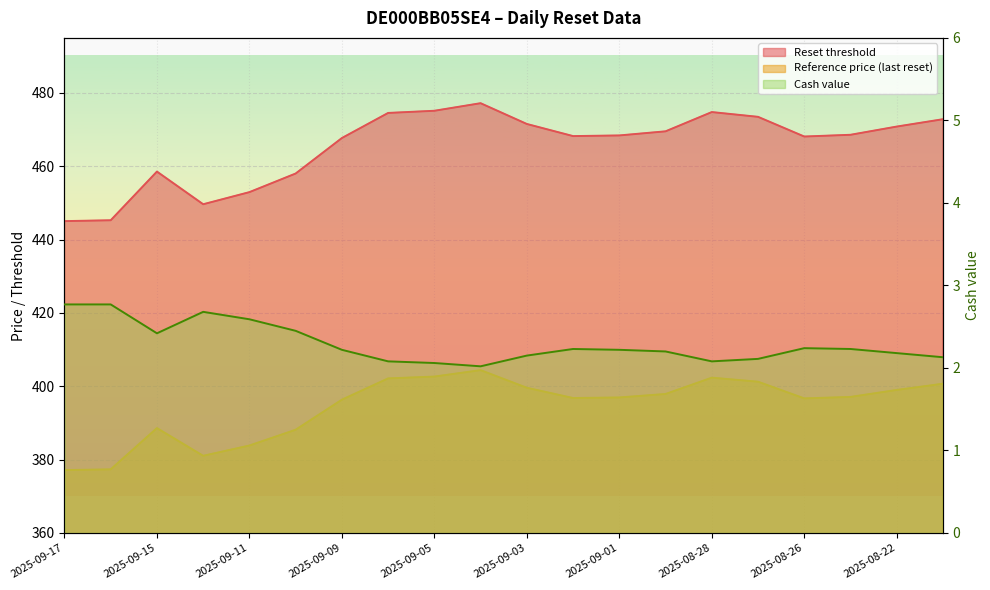

The value of Reset threshold at 2025-09-17 is 445.0. True or false?

True